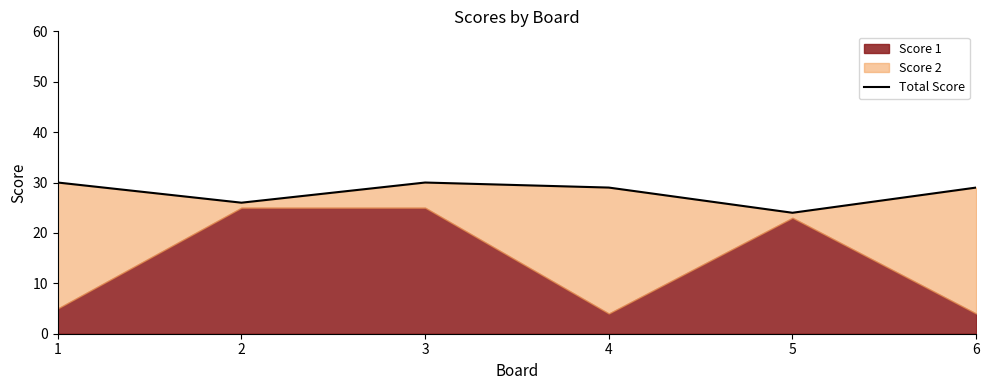

What is the difference between the maximum and minimum values?

6